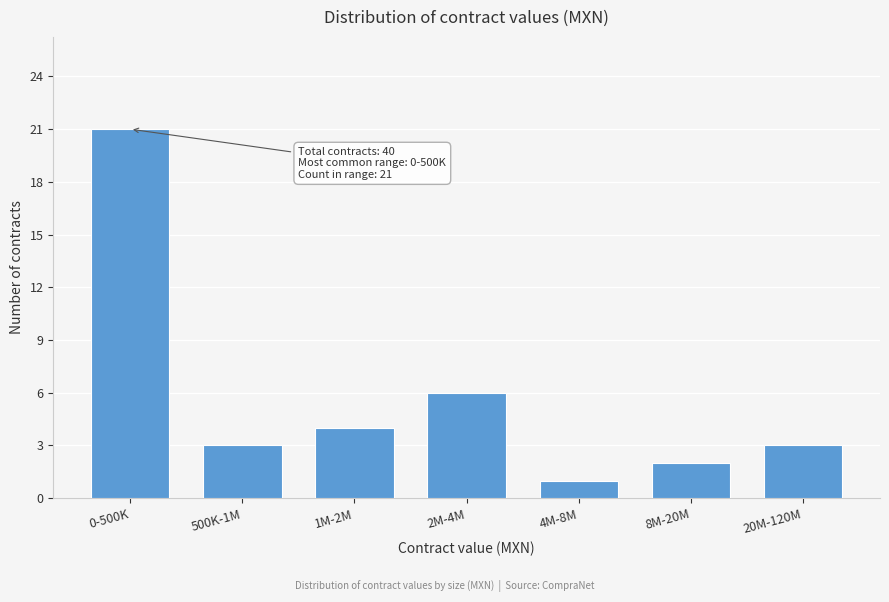

Reading left to right, list all the values displayed in this chart.

21	3	4	6	1	2	3